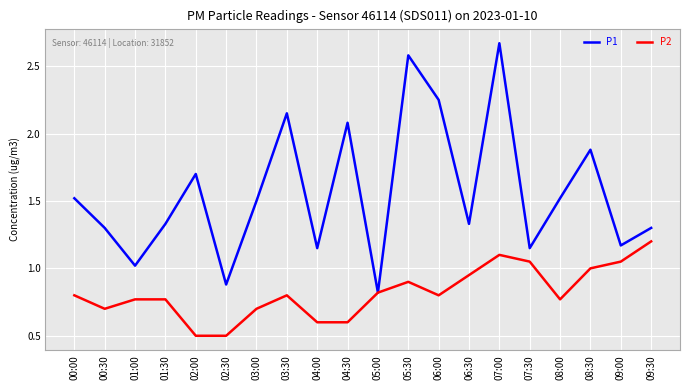

Rank the series by their average value, from highest to lowest.

P1, P2